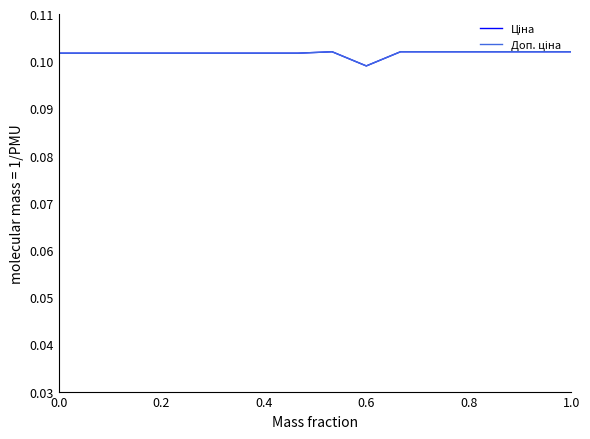

What is the minimum value shown in the chart?

0.1